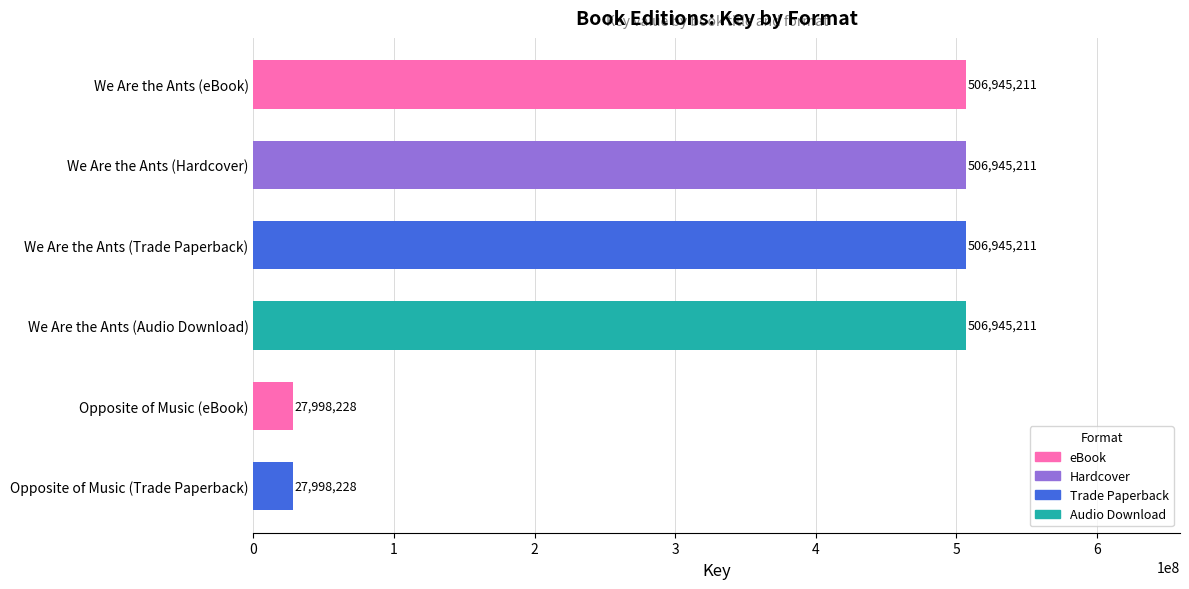

Which has a higher value, Opposite of Music (eBook) or We Are the Ants (Hardcover)?

We Are the Ants (Hardcover)